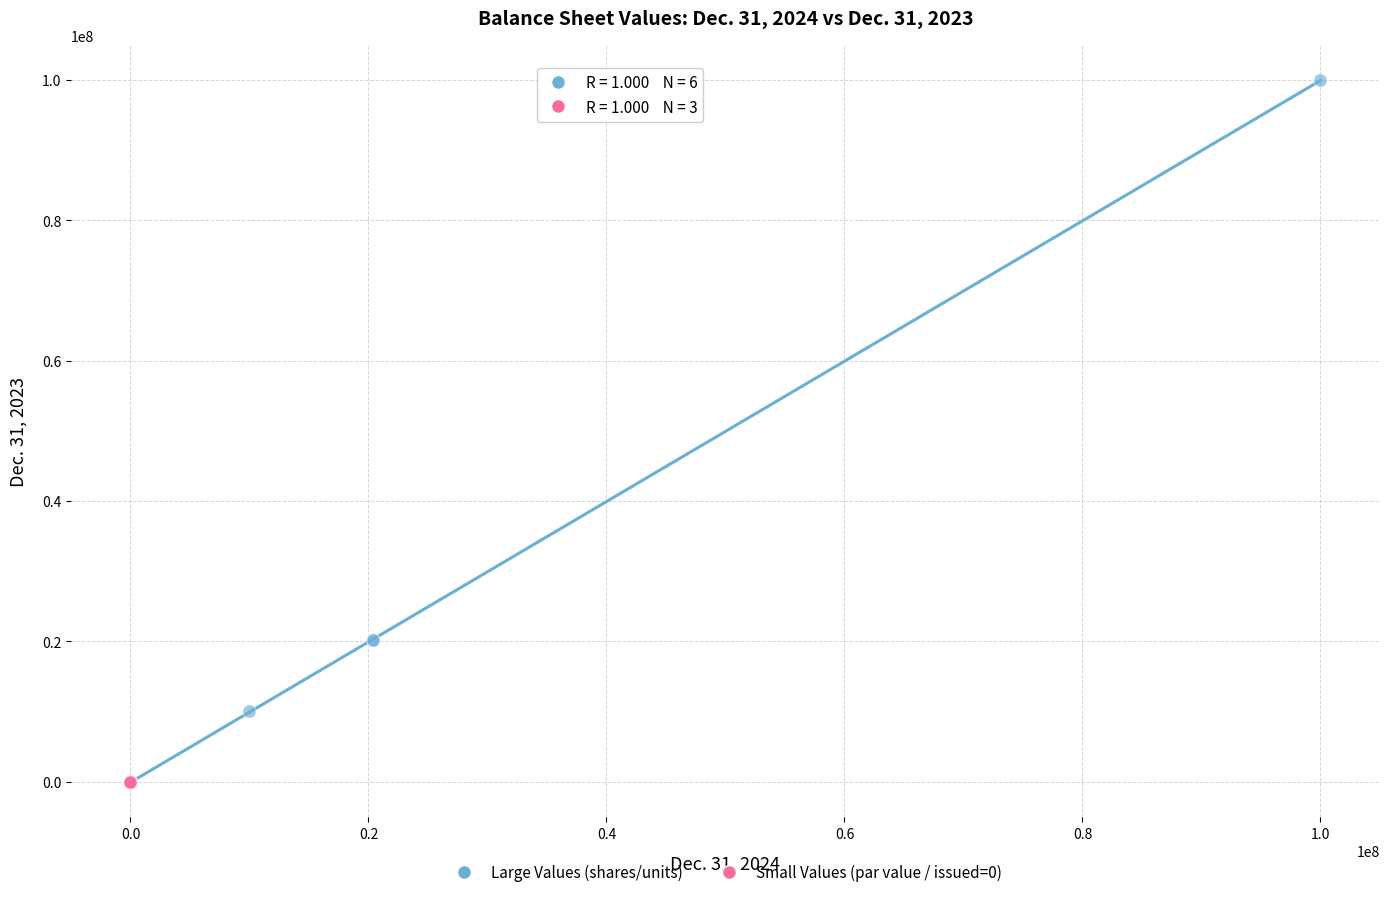

Which series contains the highest Y value?

Large Values (shares/units)